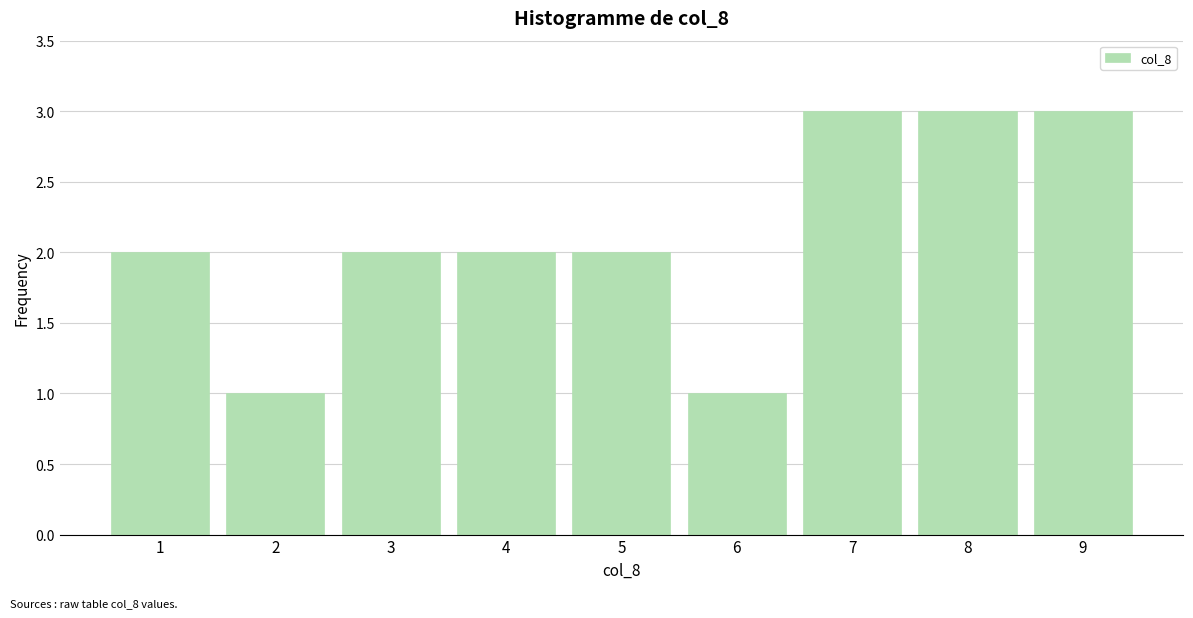

Reading right to left, extract all data points from this chart.

3	3	3	1	2	2	2	1	2